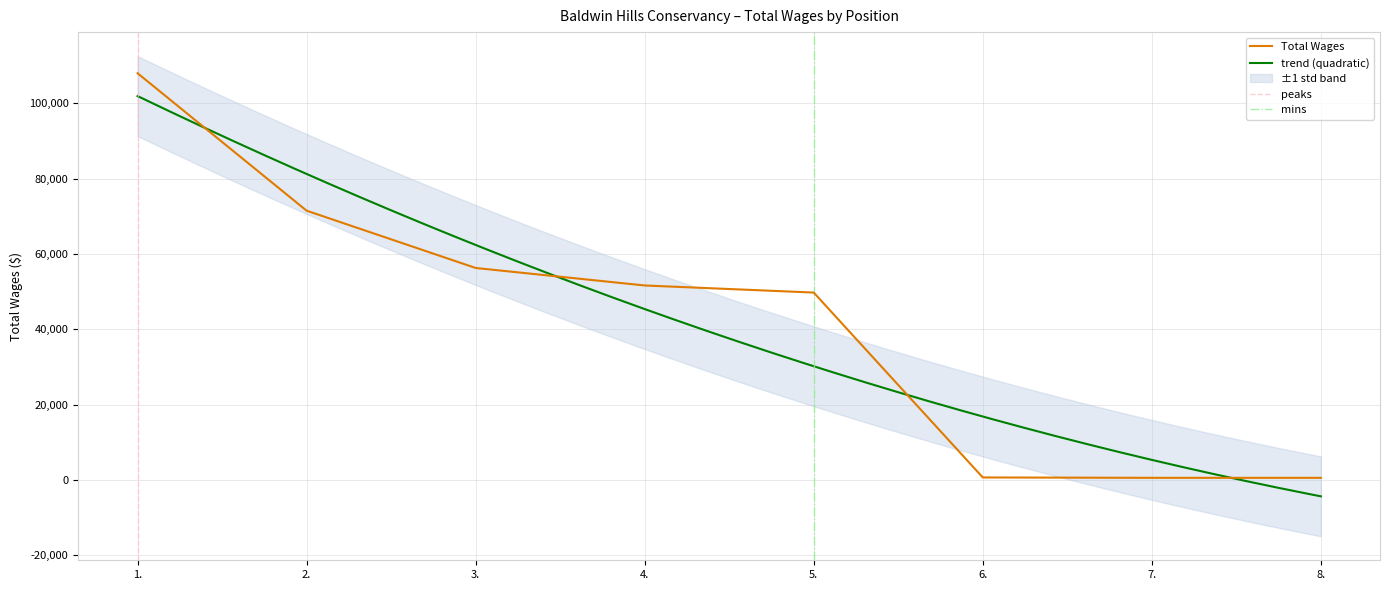

Reading left to right, list all the values displayed in this chart.

107974.0	71499.0	56291.6	51647.8	49768.0	700.0	600.0	600.0